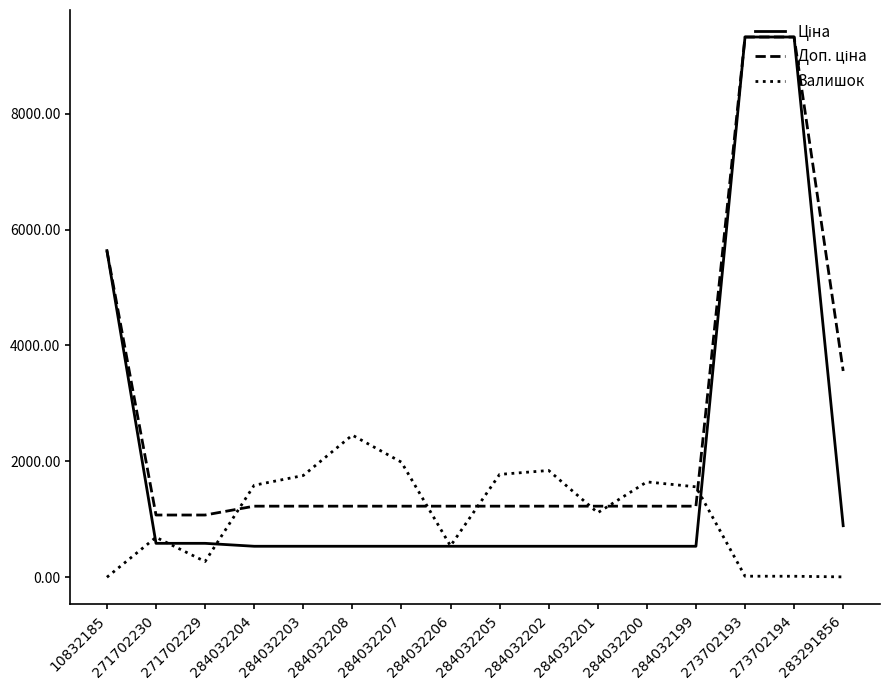

Count the number of categories in the chart.

16